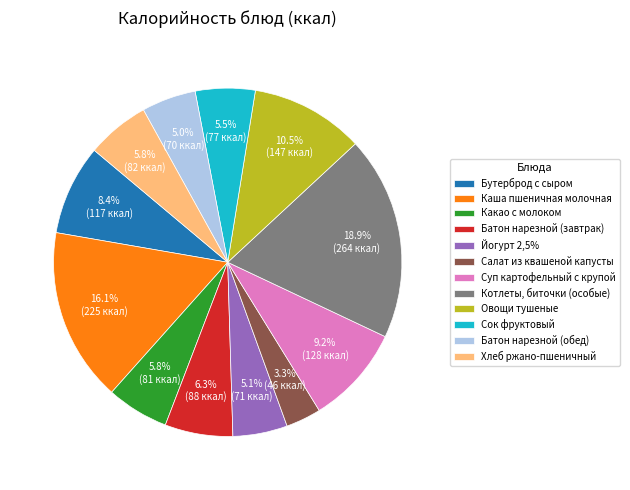

Does Бутерброд с сыром represent more than half of the total?

No